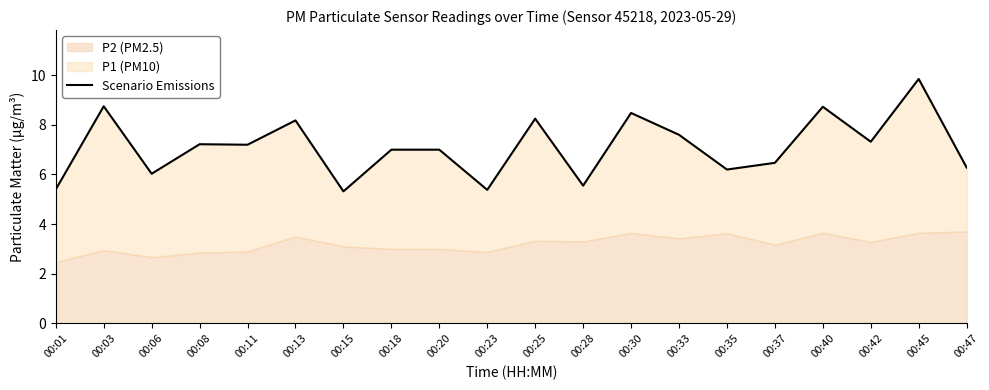

Count the number of values greater than 7.

10